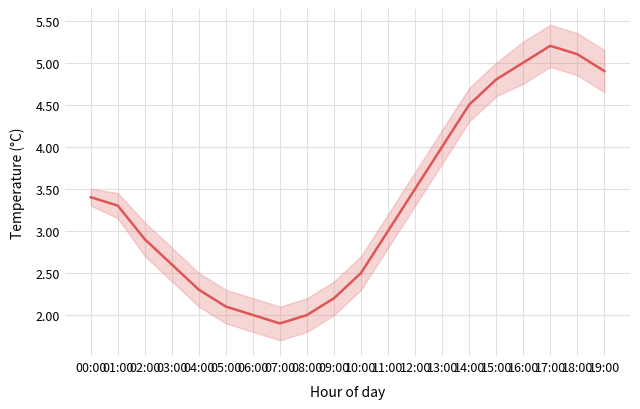

What is the minimum value shown in the chart?

1.9